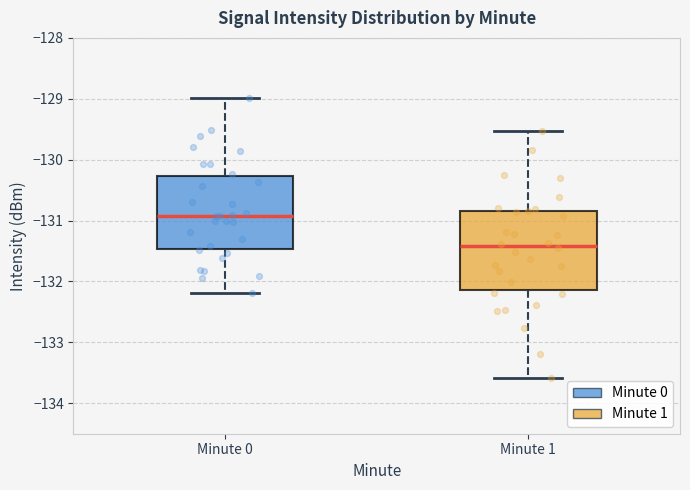

Reading left to right, transcribe this box plot: for each box, give where its median line is, the range the box spans, and where its two whiskers end, as read against the y-axis. The values are not printed on the chart, so give them approximately, as read against the axis.

Minute 0: median -130.9, box -131.5 to -130.3, whiskers -132.2 to -129.0
Minute 1: median -131.4, box -132.1 to -130.9, whiskers -133.6 to -129.5